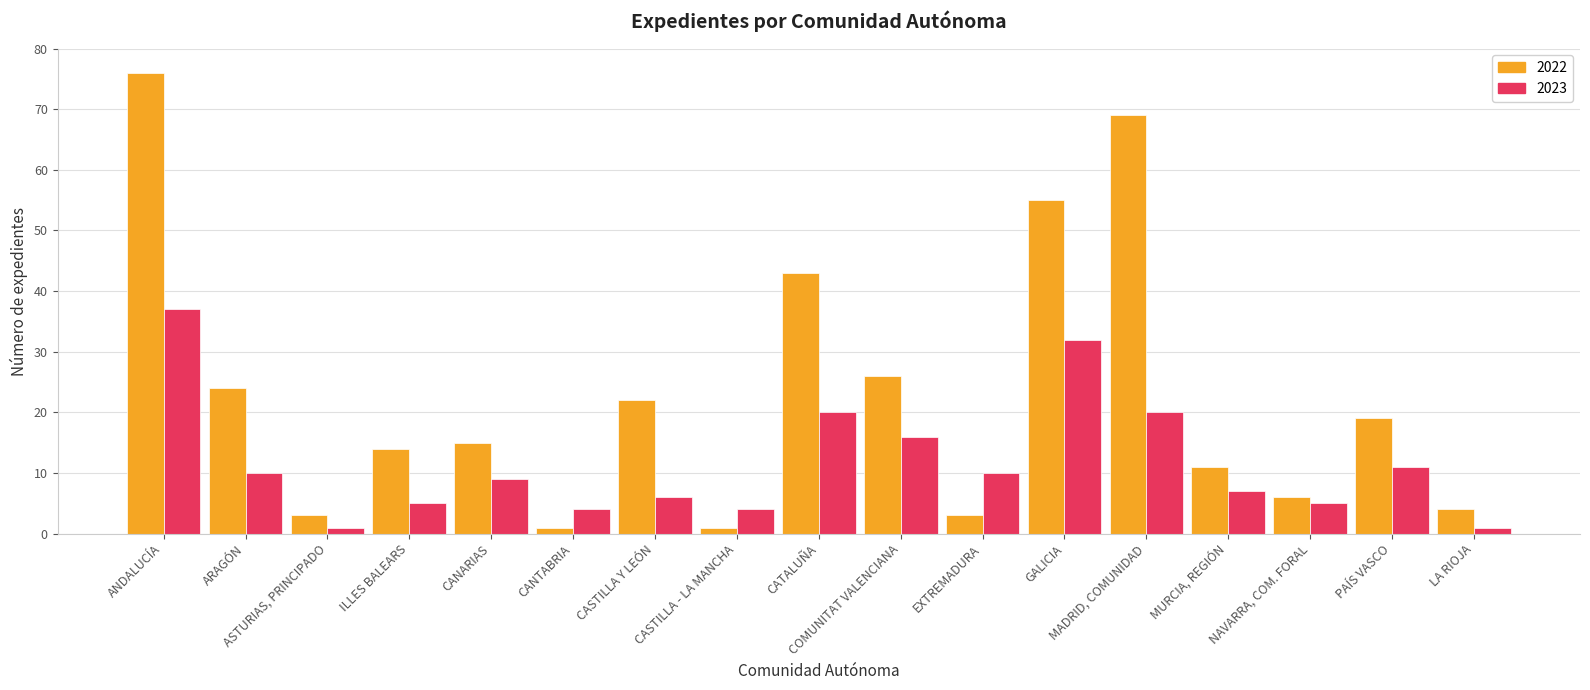

What is the highest value of the 2022 series?

76